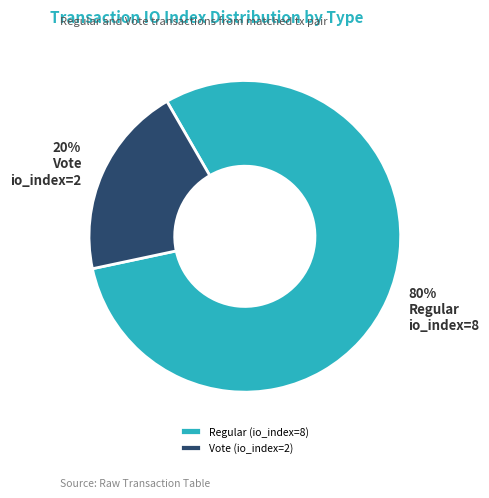

Is the sum of Vote (io_index=2) and Regular (io_index=8) greater than half?

Yes